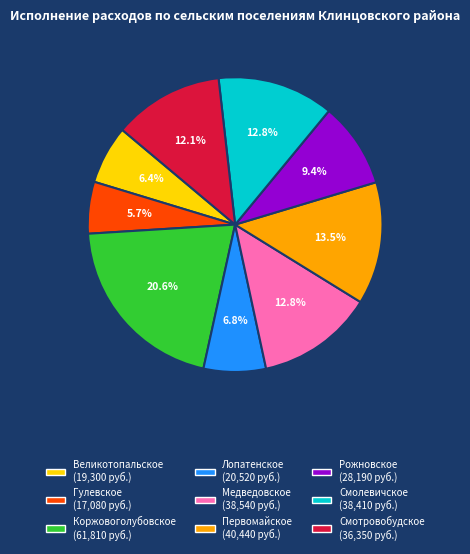

What is the ratio of the value at Смотровобудское to the value at Первомайское?

0.9